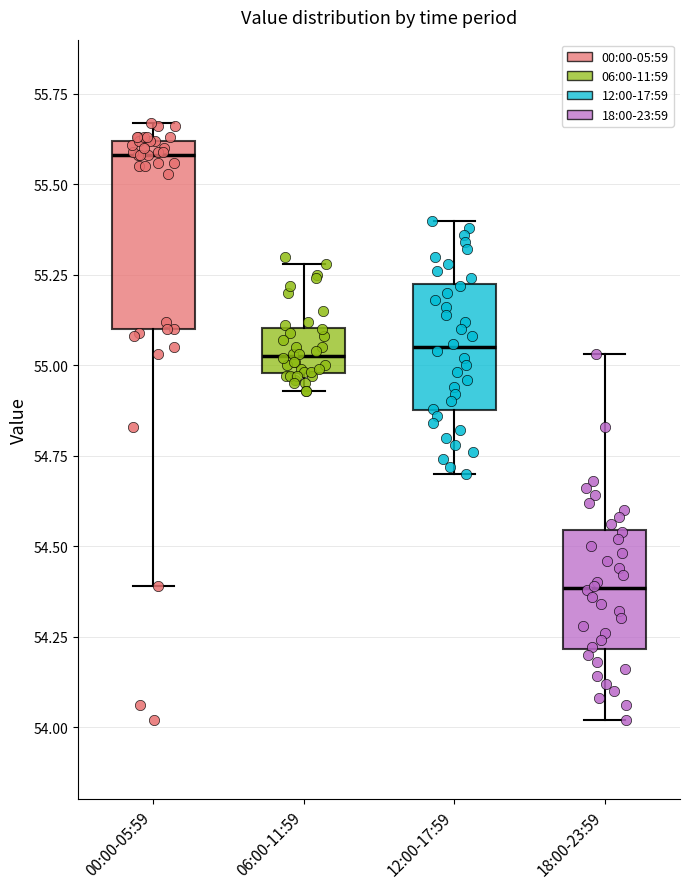

Where does the lower whisker of the box for 18:00-23:59 end on the y-axis? The values are not printed on the chart, so give them approximately, as read against the axis.

54.00